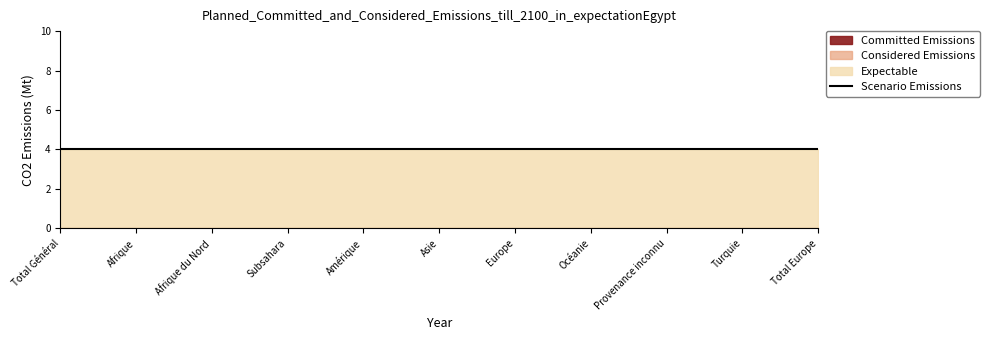

Reading right to left, list all the values displayed in this chart.

Committed Emissions: Total Europe=0	Turquie=0	Provenance inconnu=0	Océanie=0	Europe=0	Asie=0	Amérique=0	Subsahara=0	Afrique du Nord=0	Afrique=0	Total Général=0
Considered Emissions: Total Europe=0	Turquie=0	Provenance inconnu=0	Océanie=0	Europe=0	Asie=0	Amérique=0	Subsahara=0	Afrique du Nord=0	Afrique=0	Total Général=0
Expectable: Total Europe=4	Turquie=4	Provenance inconnu=4	Océanie=4	Europe=4	Asie=4	Amérique=4	Subsahara=4	Afrique du Nord=4	Afrique=4	Total Général=4
Scenario Emissions: Total Europe=4	Turquie=4	Provenance inconnu=4	Océanie=4	Europe=4	Asie=4	Amérique=4	Subsahara=4	Afrique du Nord=4	Afrique=4	Total Général=4